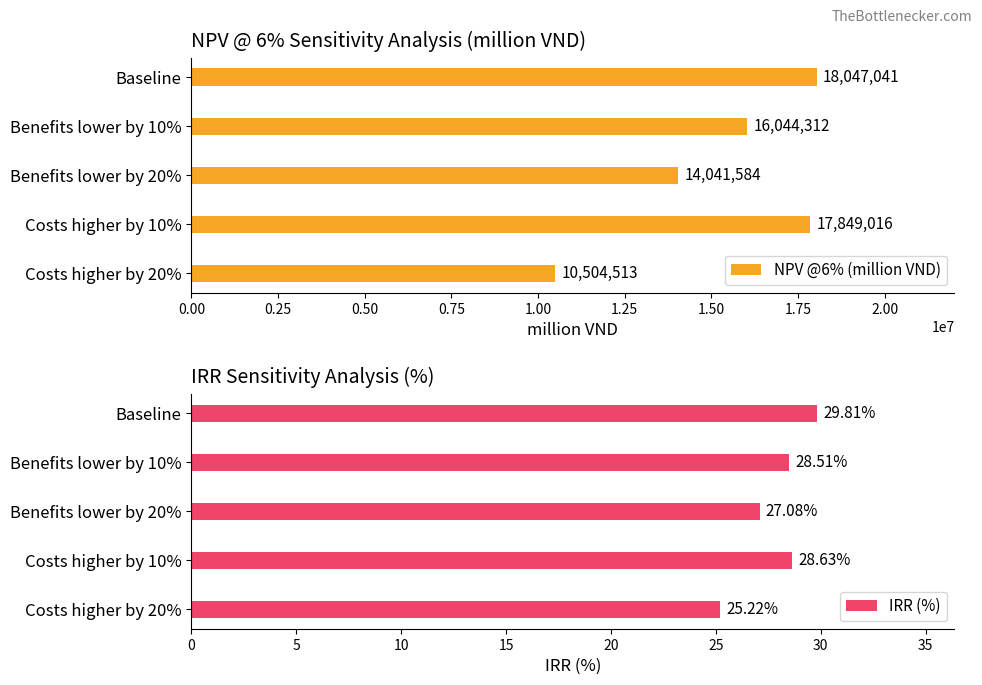

What is the approximate value of IRR (%) at Costs higher by 20%?

25.2